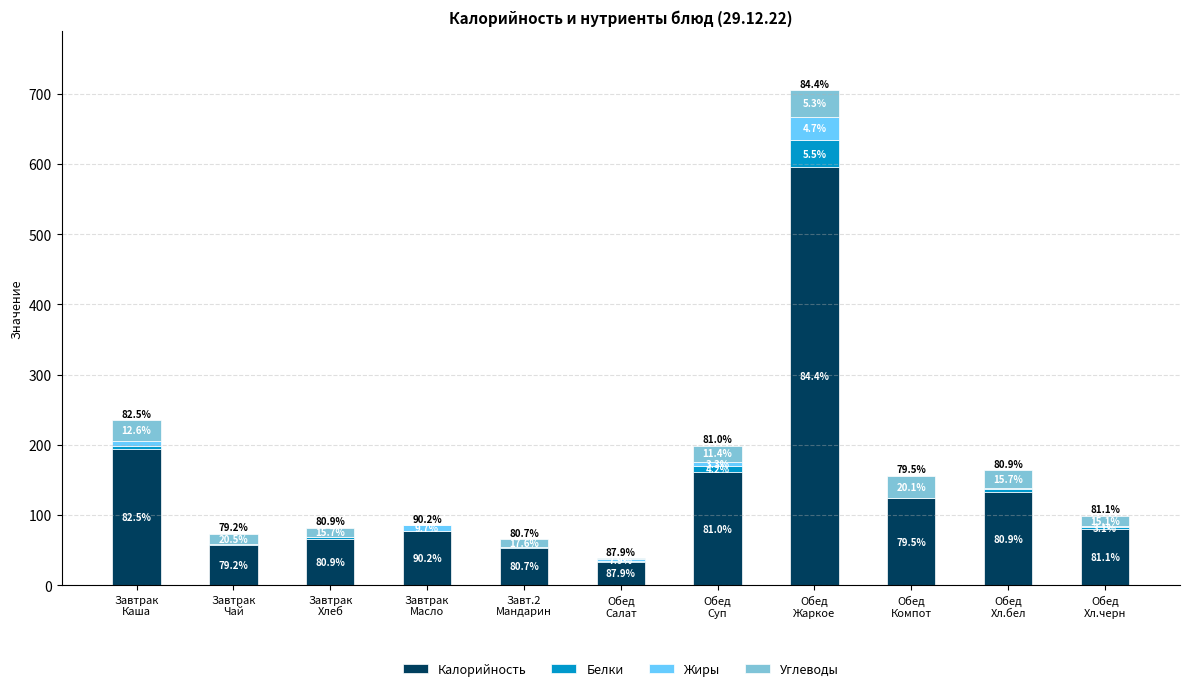

Between Завтрак
Хлеб and Завтрак
Каша, which is larger?

Завтрак
Каша